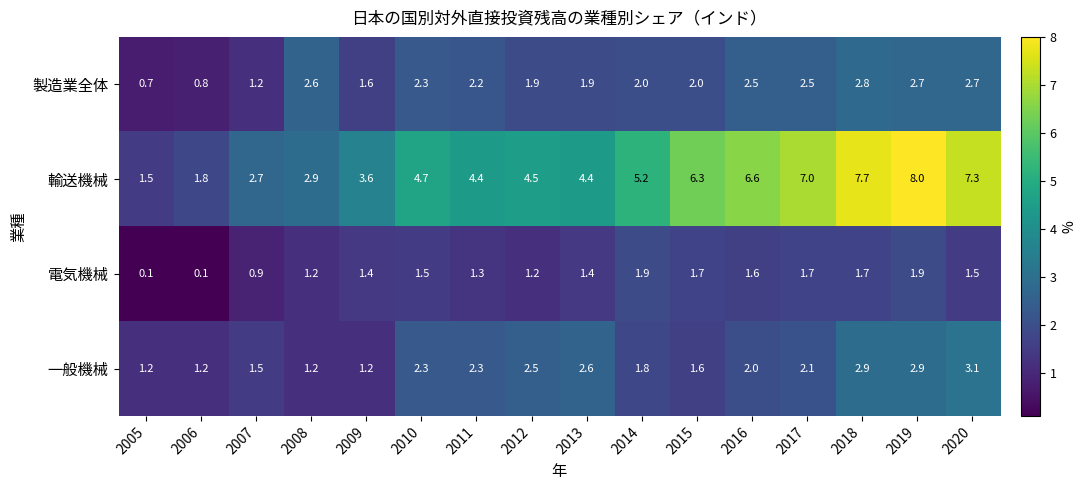

Rank the series by their maximum value, from lowest to highest.

電気機械, 製造業全体, 一般機械, 輸送機械